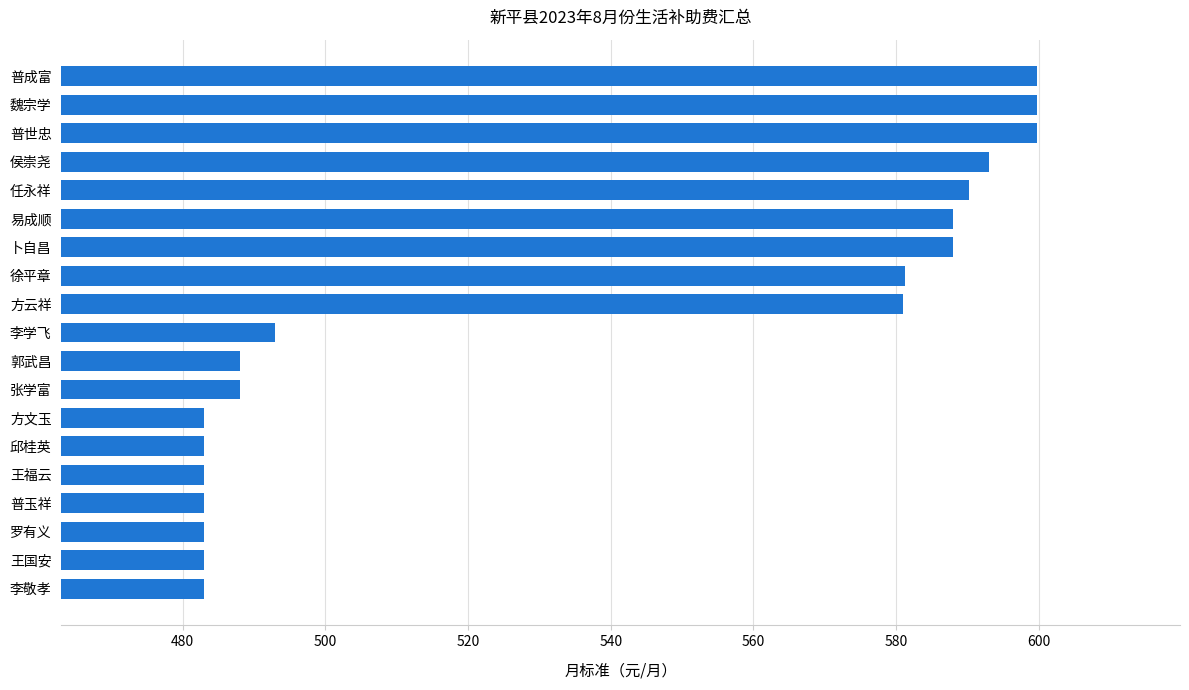

How many series are shown in this chart?

1